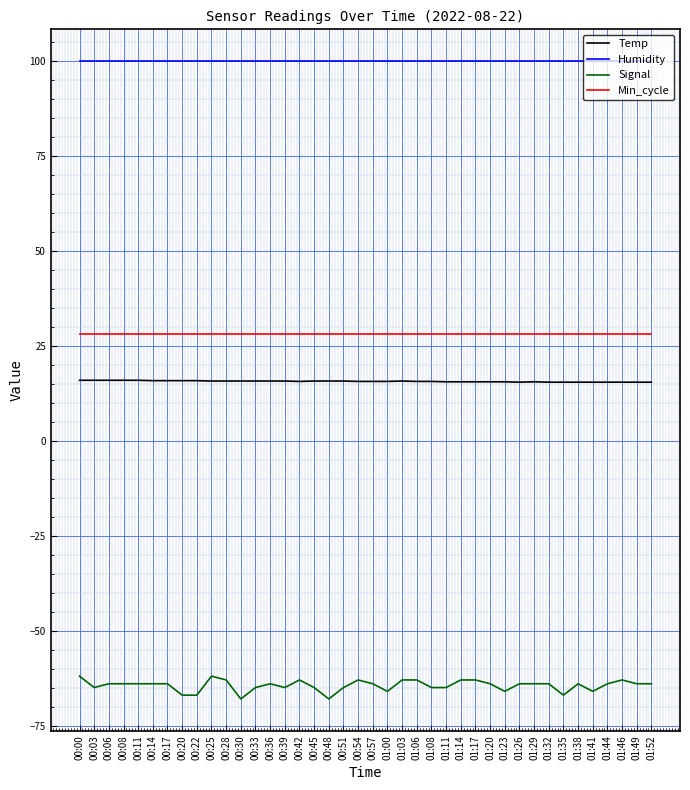

Is the value of Min_cycle at 00:30 greater than the value of Humidity at 01:23?

No